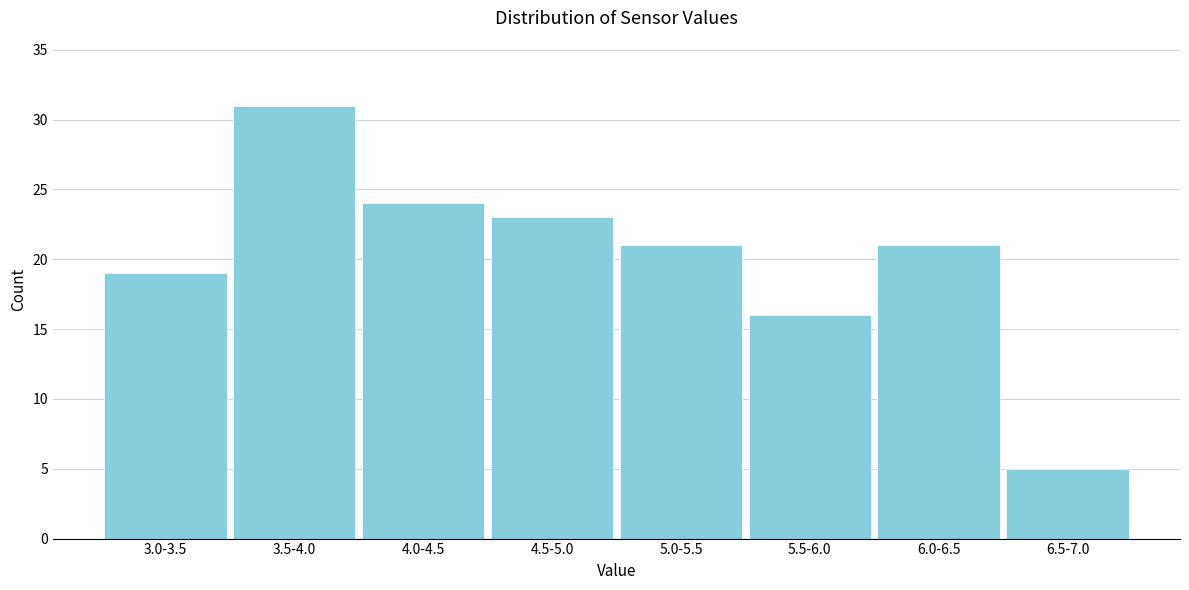

Reading left to right, extract all data points from this chart.

19	31	24	23	21	16	21	5